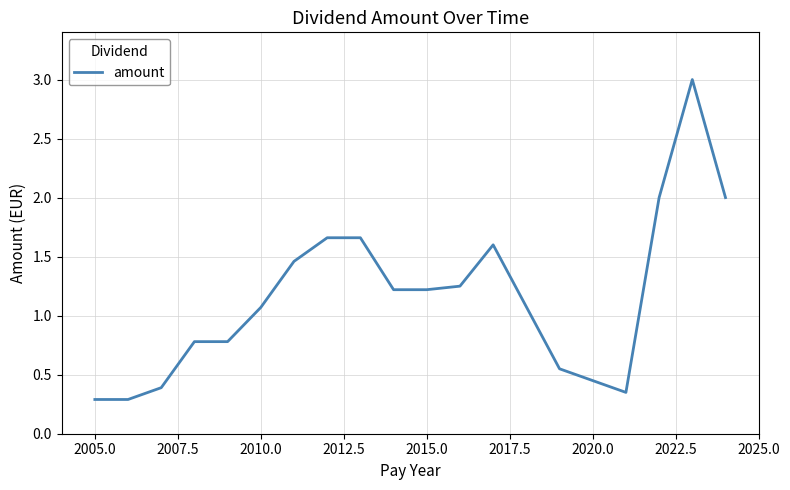

What is the greatest value displayed?

3.0